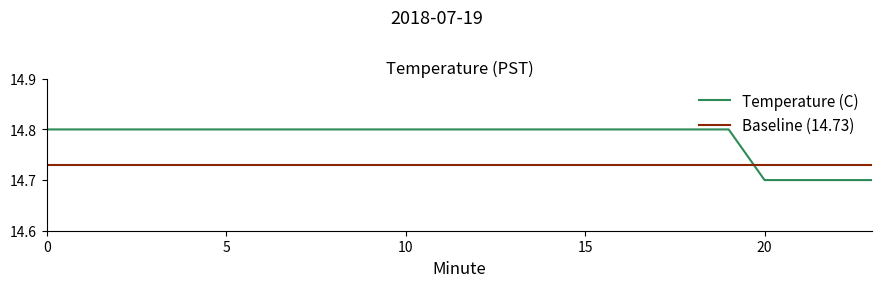

At how many categories does at least one series exceed 14?

24